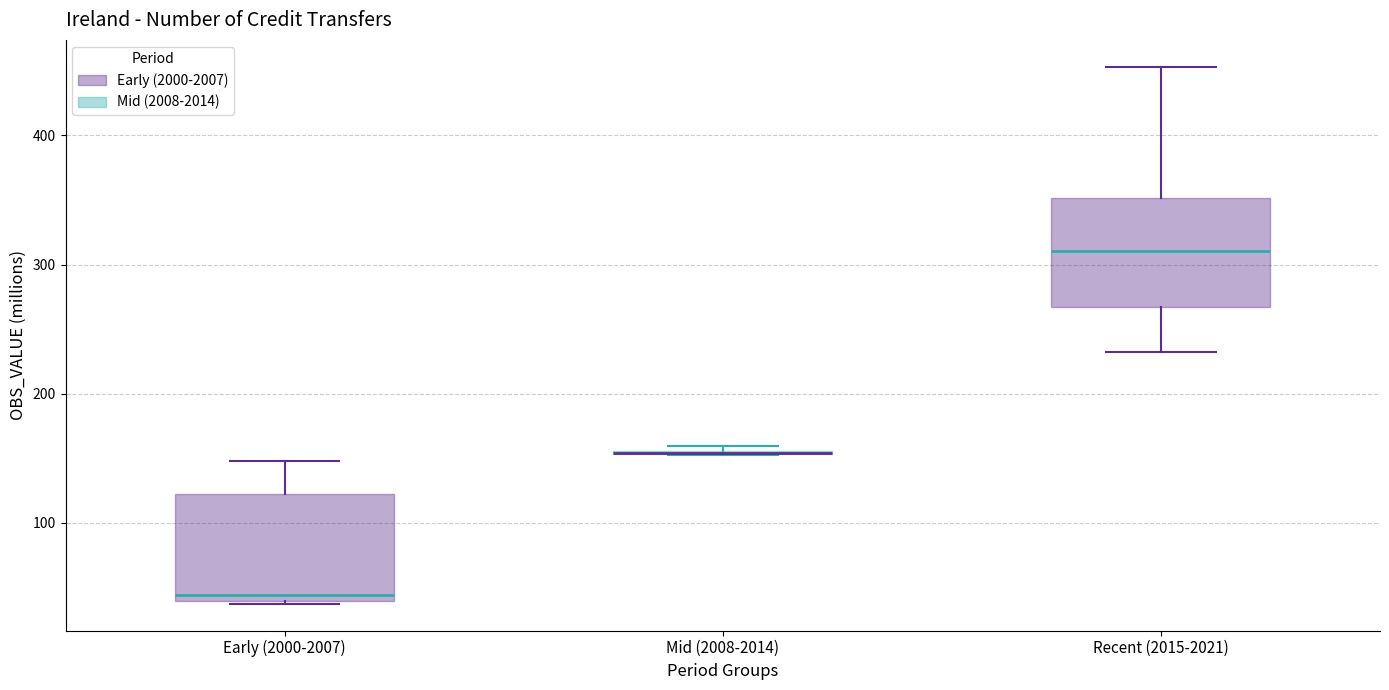

Reading left to right, read every box against the y-axis: the position of its median line, the range the box covers, and the ends of its whiskers. The values are not printed on the chart, so give them approximately, as read against the axis.

Early (2000-2007): median 40 (just above the box's lower edge), box 40 to 120, whiskers 40 to 150
Mid (2008-2014): box collapsed to a line at 150, whiskers 150 to 160
Recent (2015-2021): median 310, box 270 to 350, whiskers 230 to 450